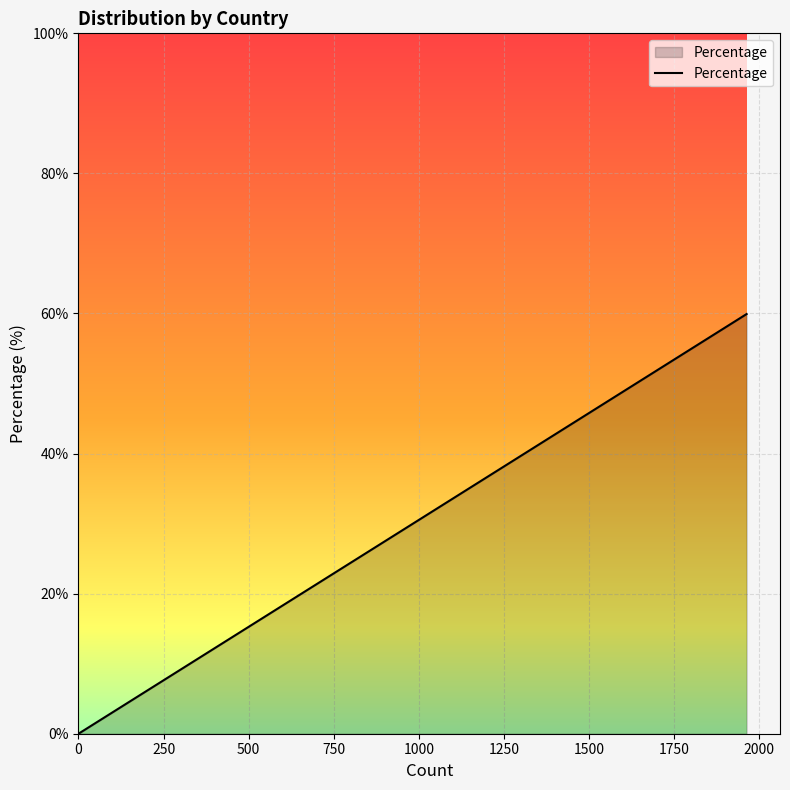

True or false: there are more than 1 points higher than both neighbors.

False